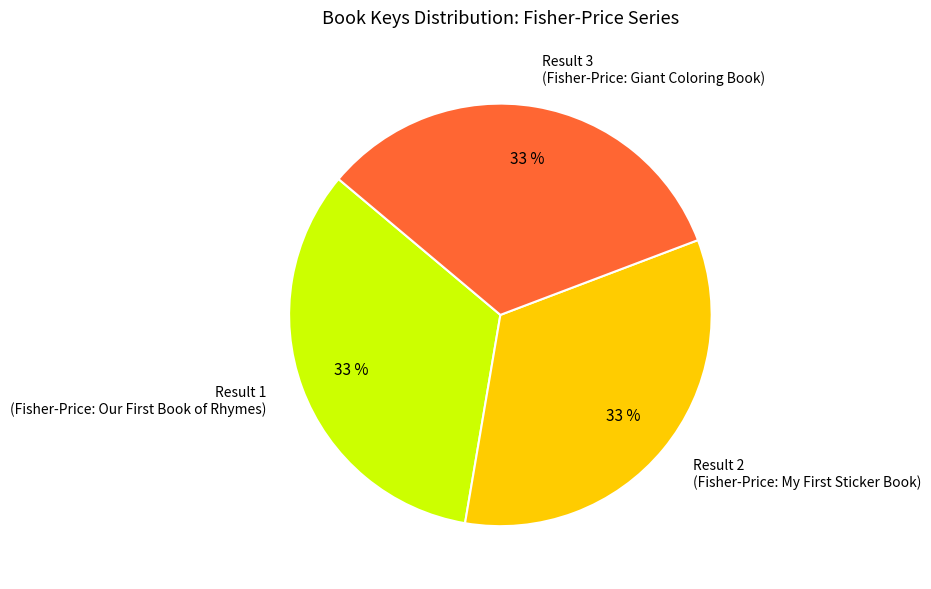

To the nearest percent, what portion does Result 3 (Fisher-Price: Giant Coloring Book) represent?

33%